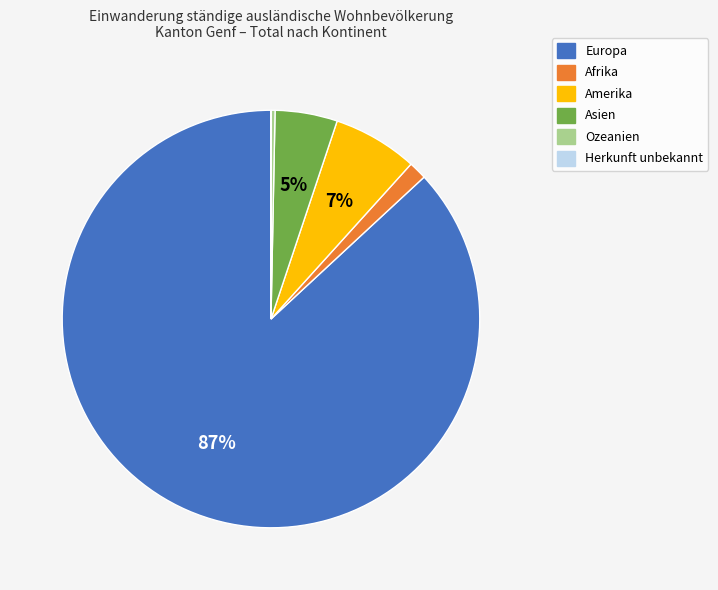

The Amerika slice represents 7% of the pie. True or false?

True